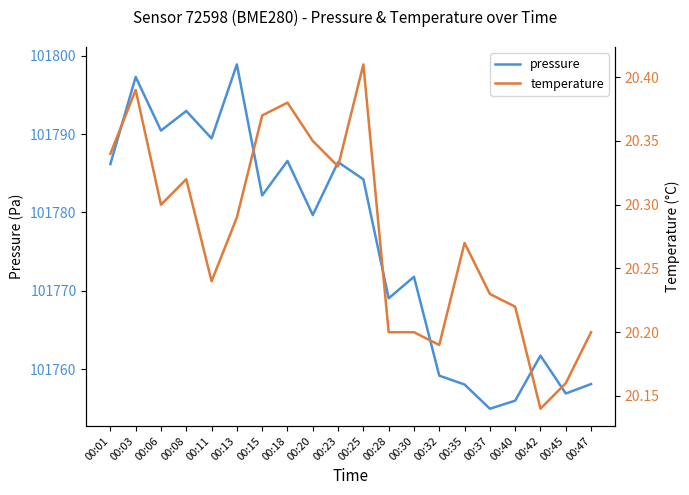

What is the sum of the temperature values at 00:11 and 00:08?

40.6